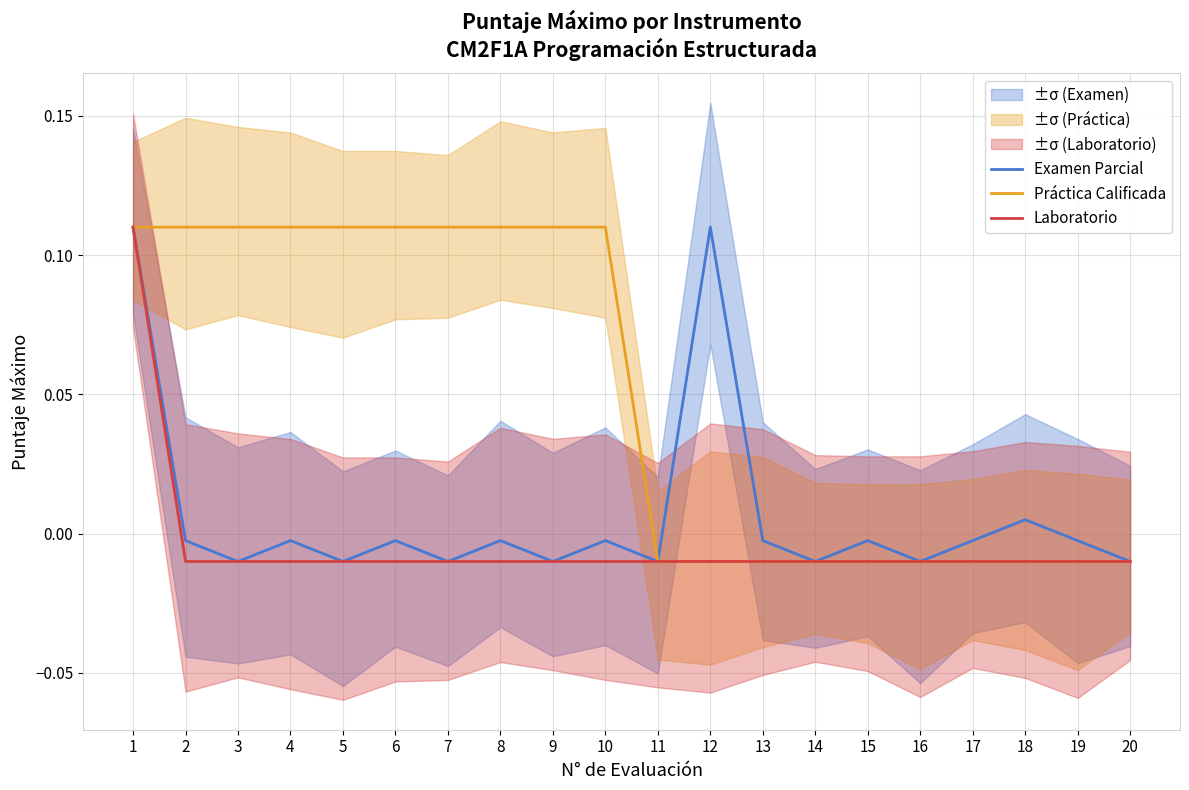

True or false: Examen Parcial and Laboratorio cross at least once.

False